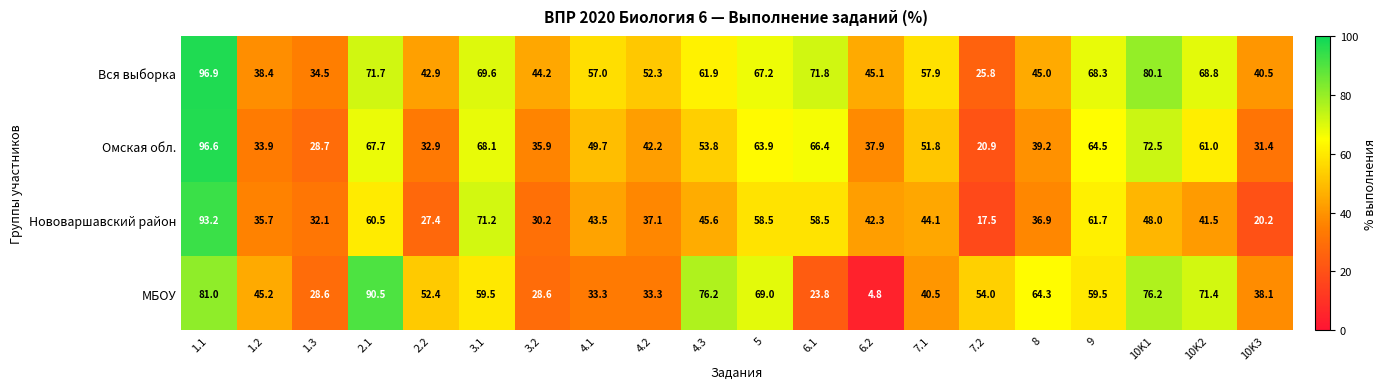

At which label is Вся выборка closest to 61?

4.3